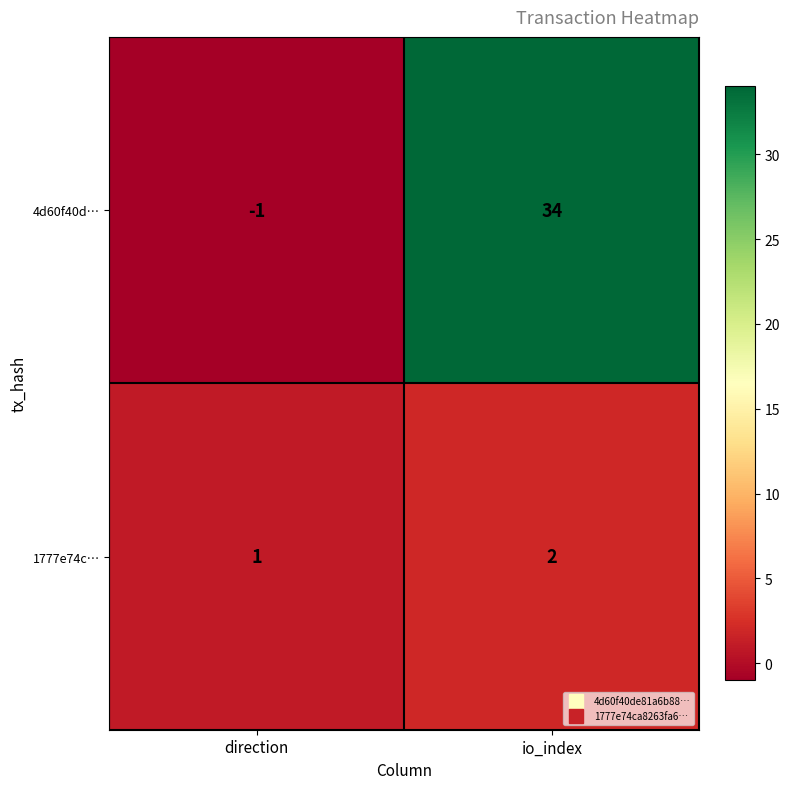

Which series changed the most between direction and io_index?

4d60f40d…